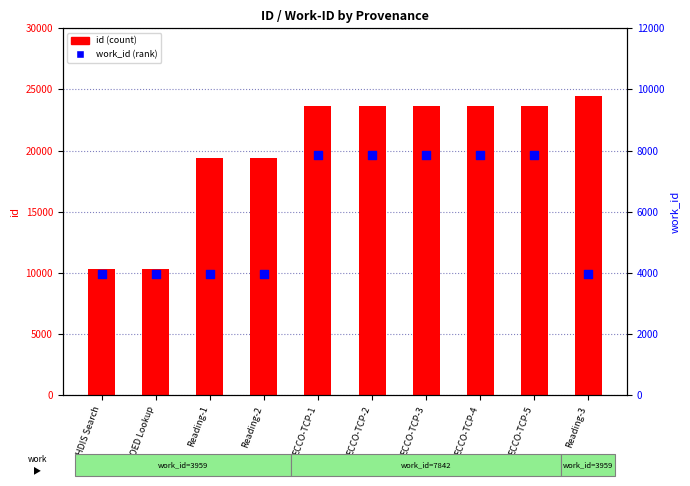

At how many categories does at least one series exceed 24365?

1